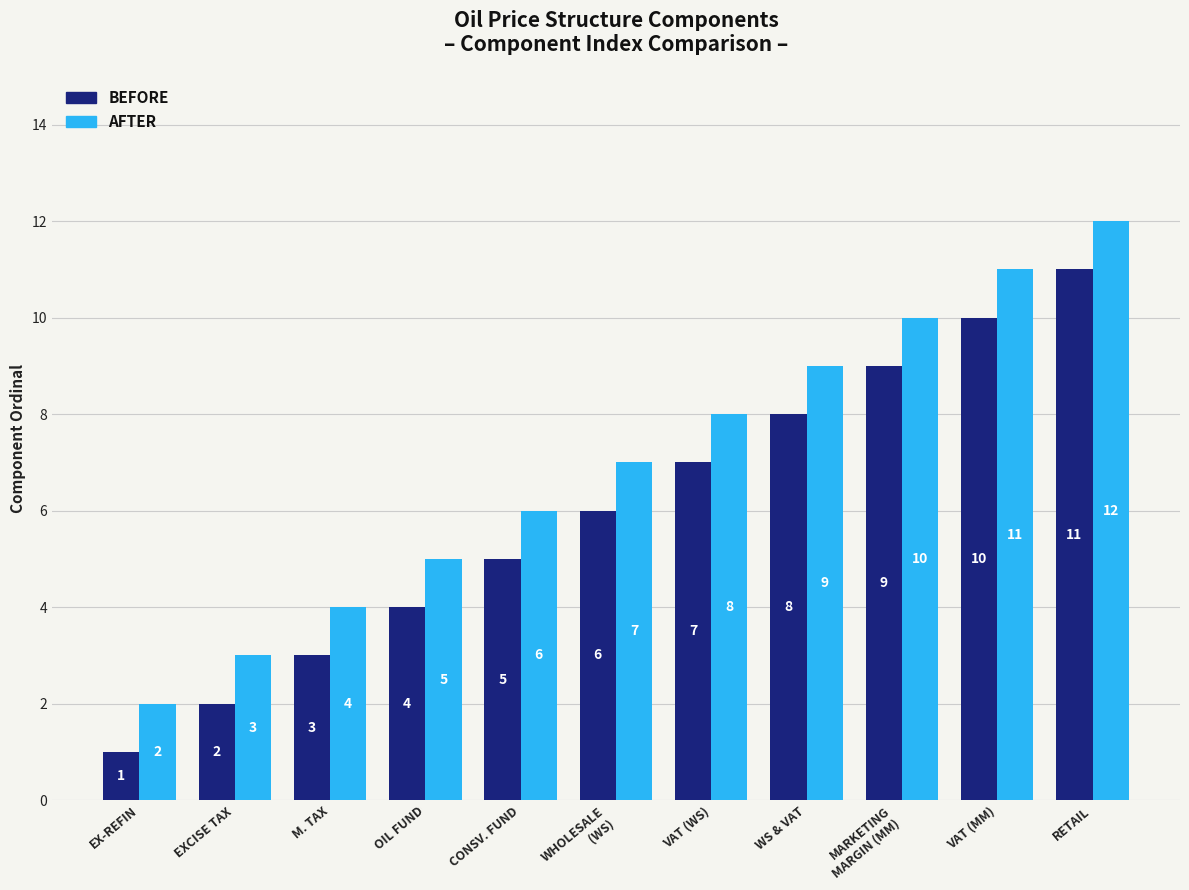

Reading left to right, list all the values displayed in this chart.

BEFORE: 1	2	3	4	5	6	7	8	9	10	11
AFTER: 2	3	4	5	6	7	8	9	10	11	12